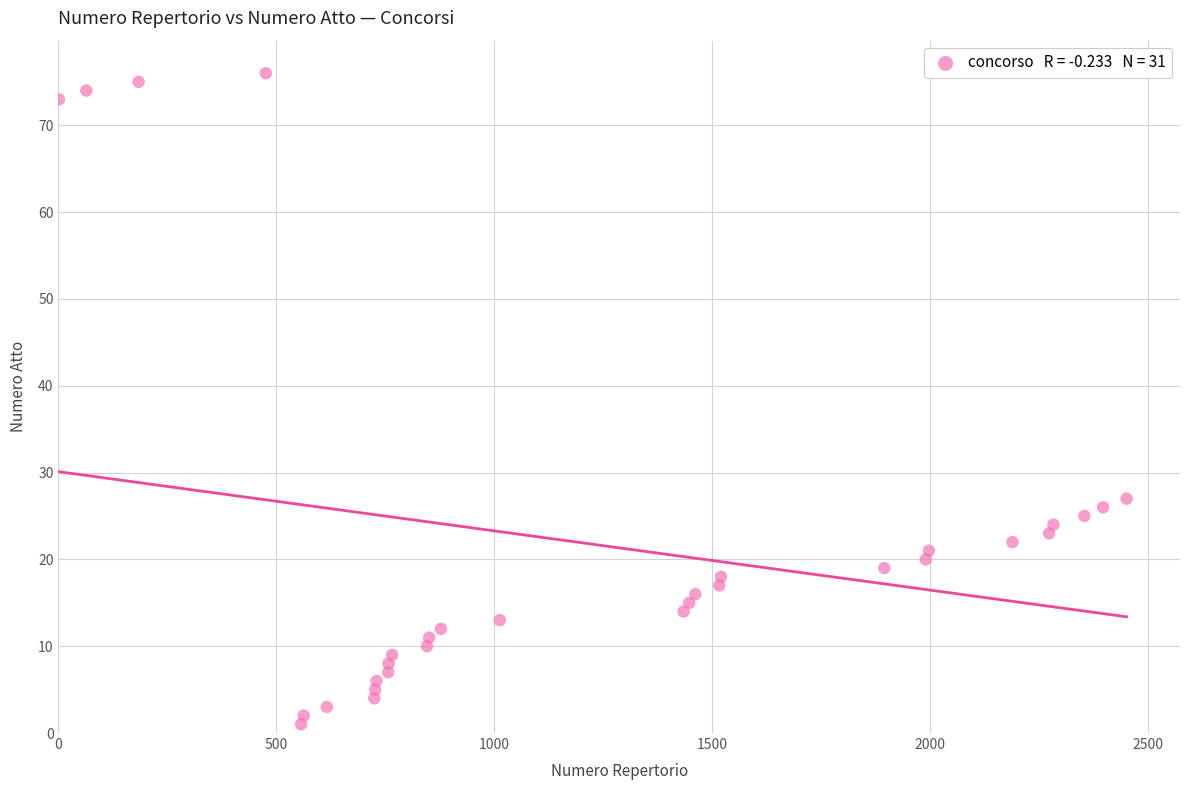

What Y value in the scatter plot is closest to 38?

27